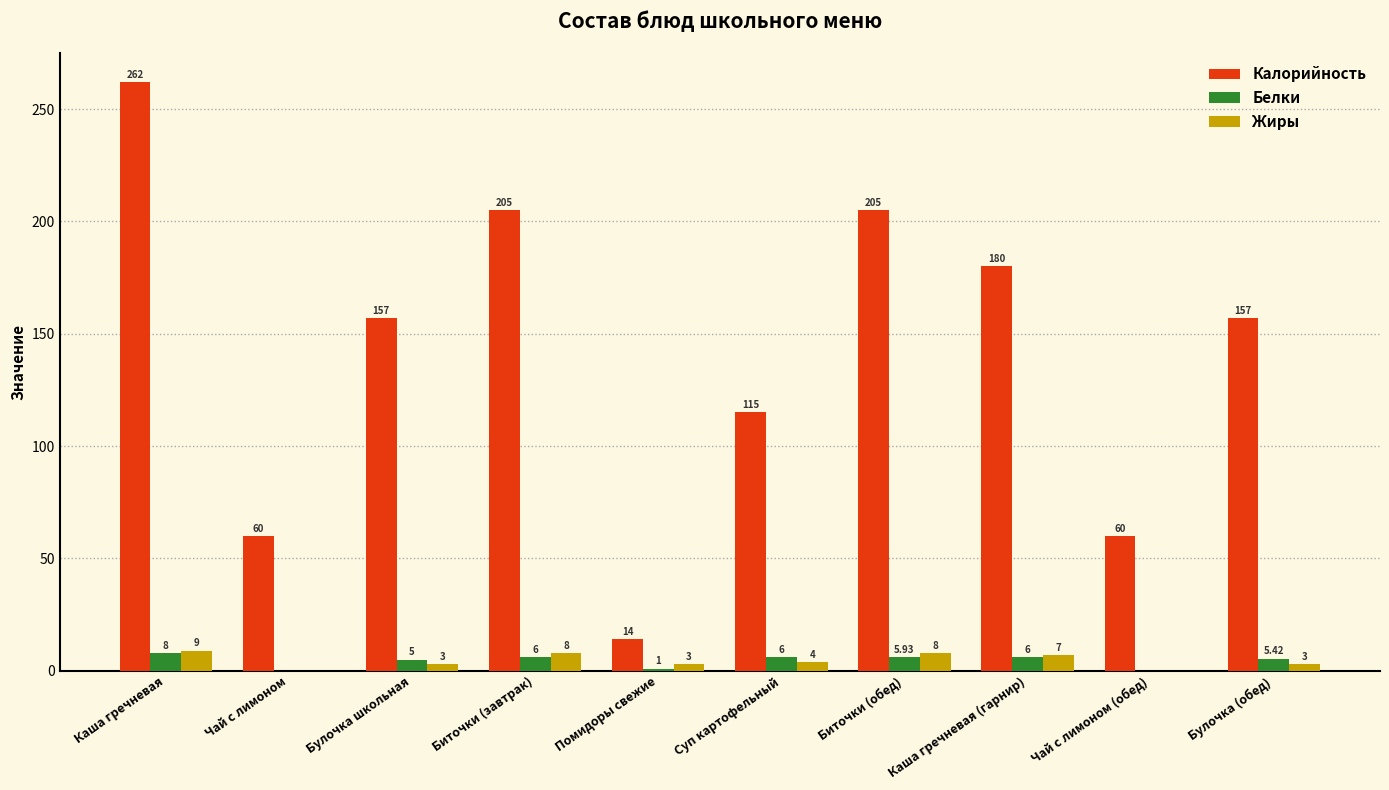

How many groups of bars are there?

10